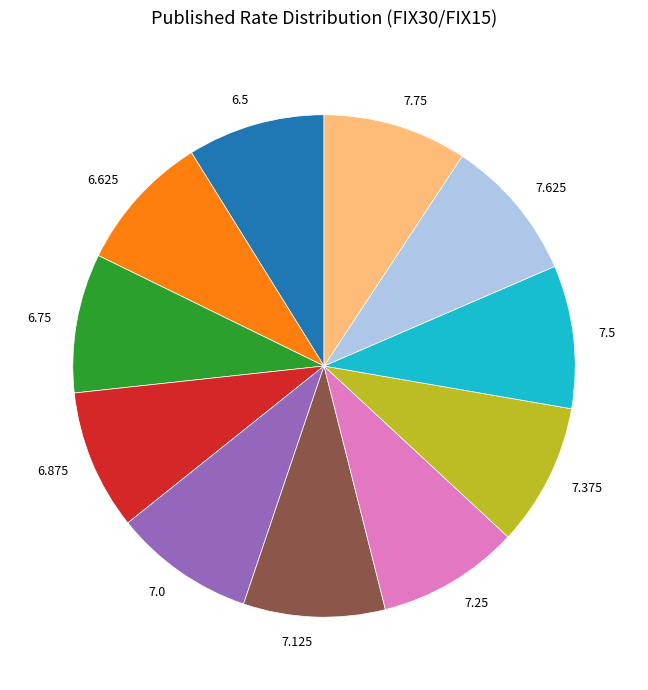

Combined, do 7.75 and 6.625 account for over 50%?

No